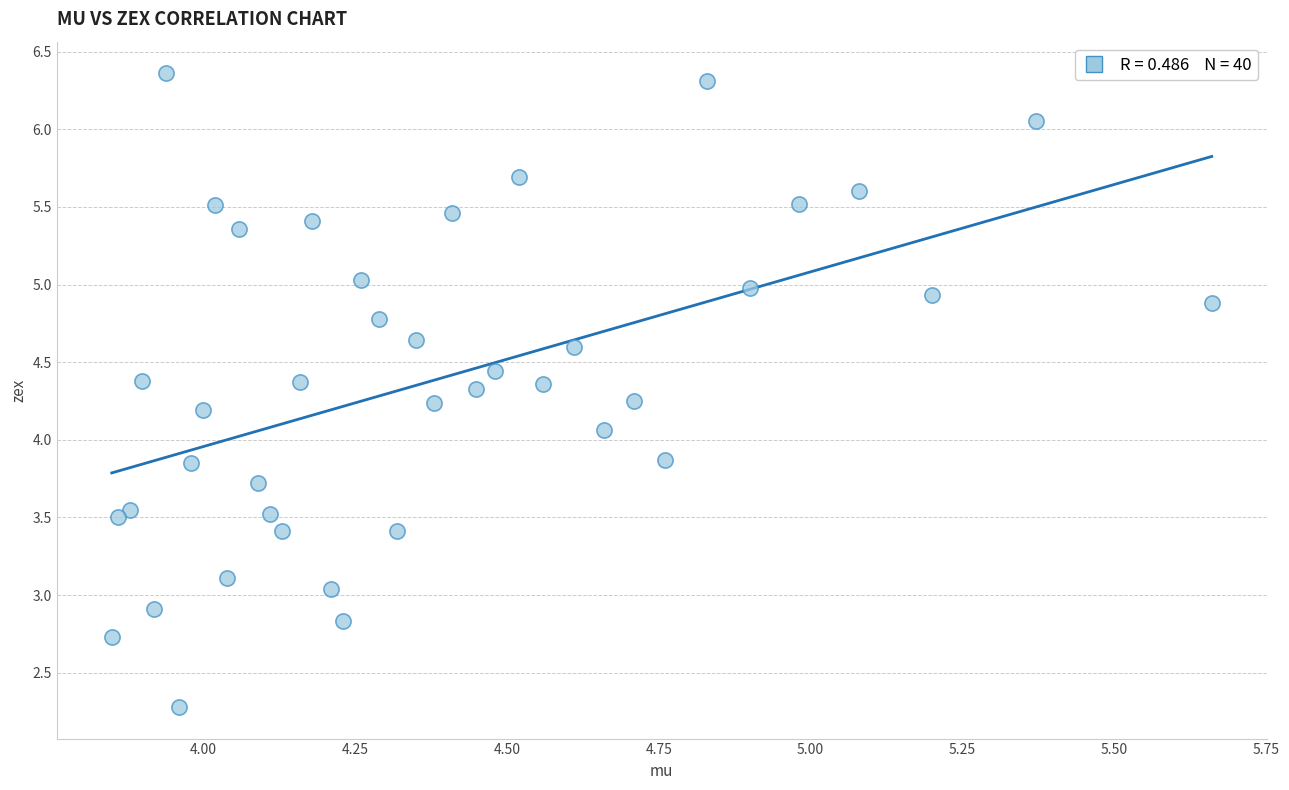

What Y value in the scatter plot is closest to 4?

4.1